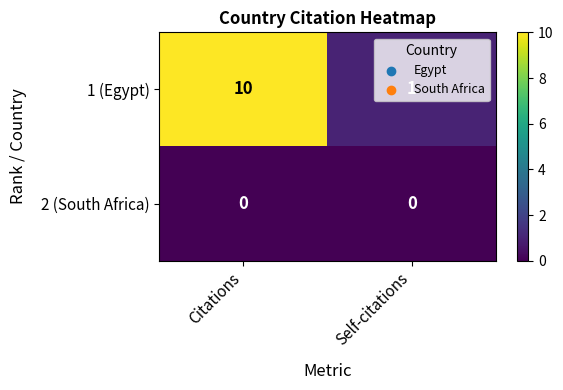

Which label corresponds to the largest value in the chart?

Citations